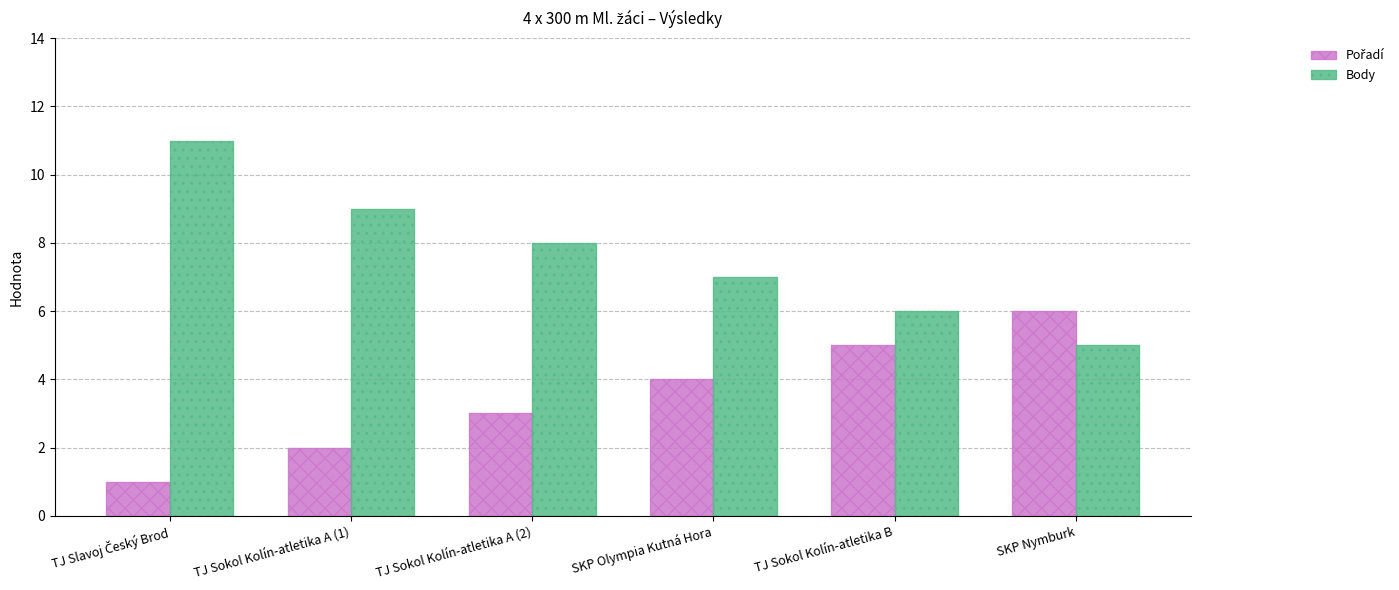

What is the difference between the maximum and minimum values in the Body series?

6